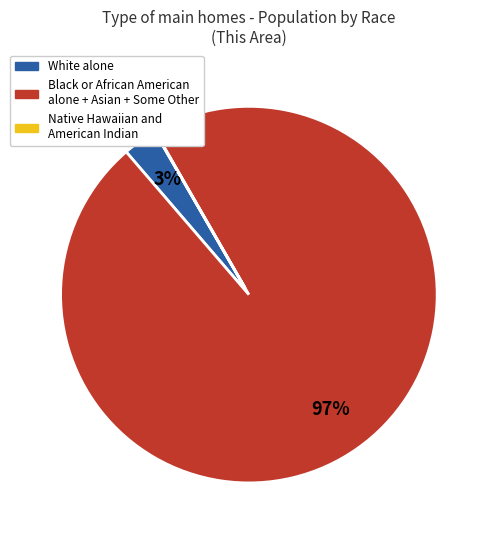

Which has a higher value, White alone or Black or African American alone + Asian + Some Other?

Black or African American alone + Asian + Some Other